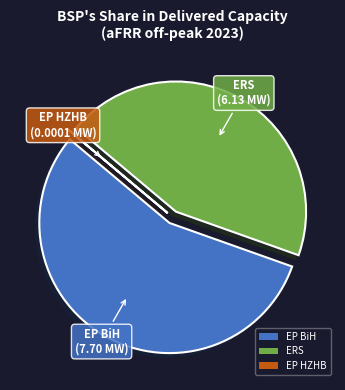

Is it true that ERS is 44% of the pie?

True